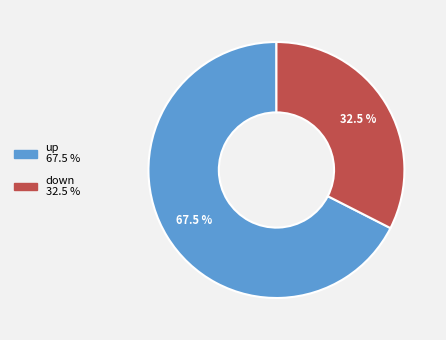

What is the ratio of the value at down to the value at up?

0.5